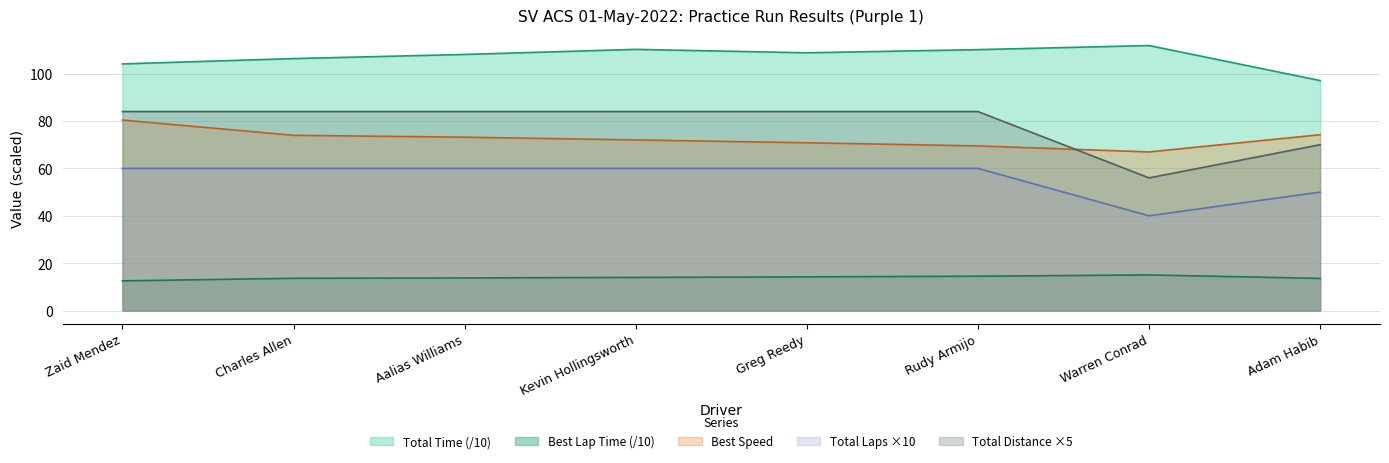

What is the minimum value shown in the chart?

12.5